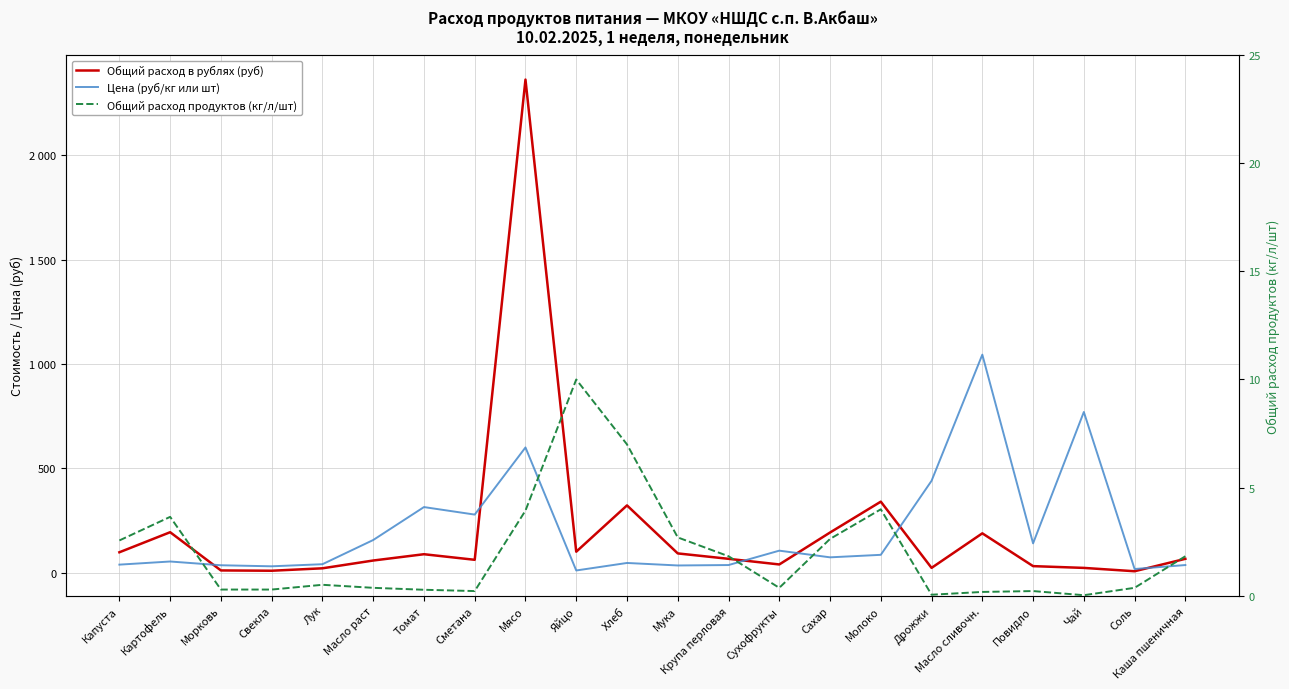

How many times do Цена (руб/кг или шт) and Общий расход в рублях (руб) cross each other?

6